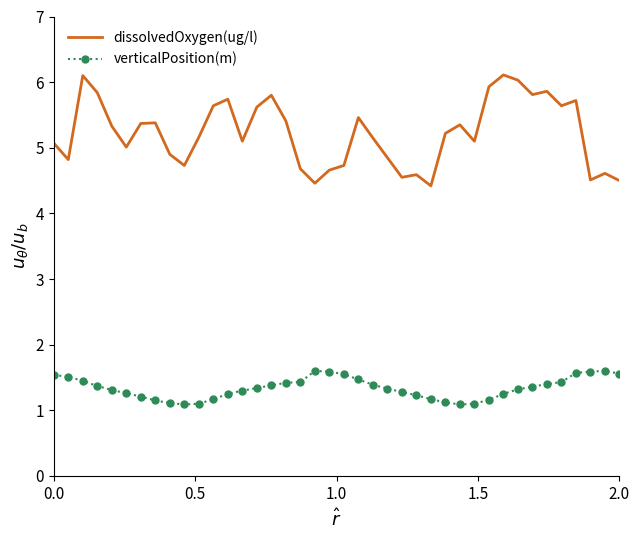

Which series has the widest spread of values?

dissolvedOxygen(ug/l)